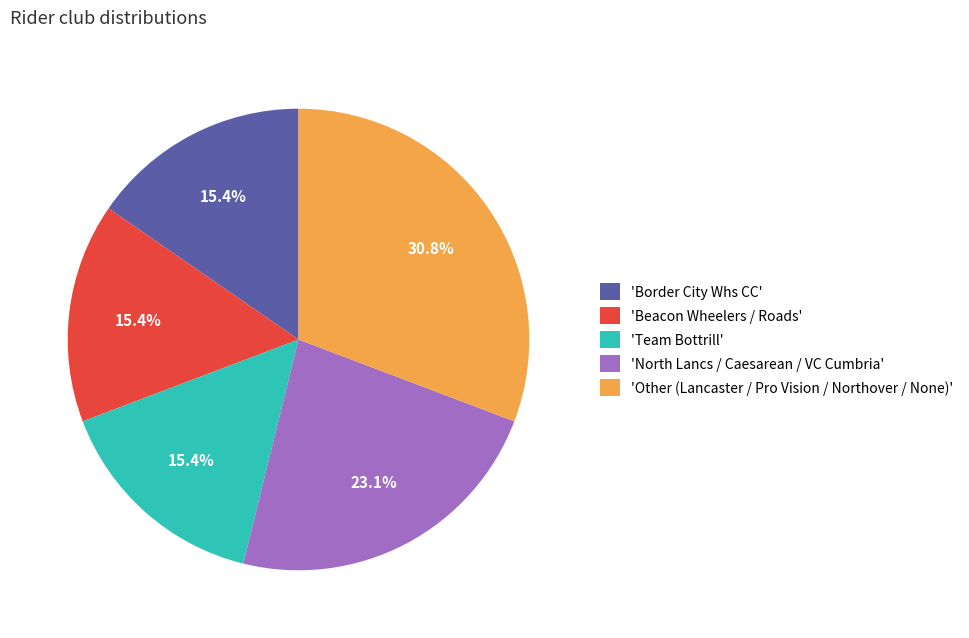

Between 'North Lancs / Caesarean / VC Cumbria' and 'Beacon Wheelers / Roads', which is larger?

'North Lancs / Caesarean / VC Cumbria'